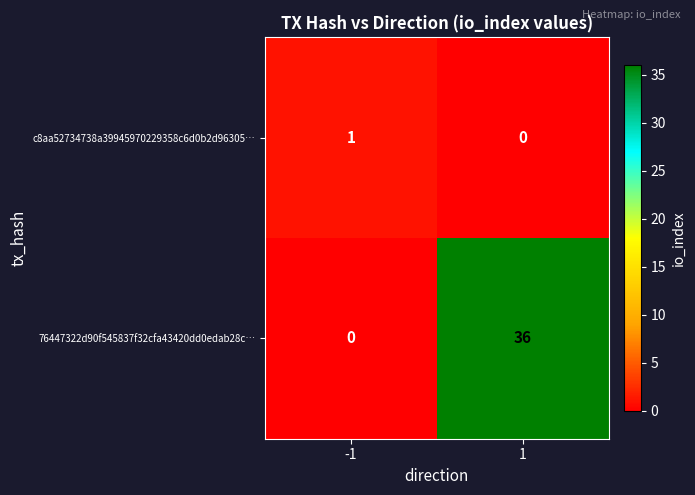

What is the total value across all series at 1?

36